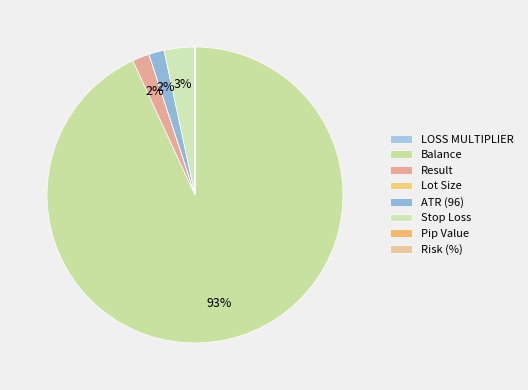

Which slice is the smallest?

Risk (%)